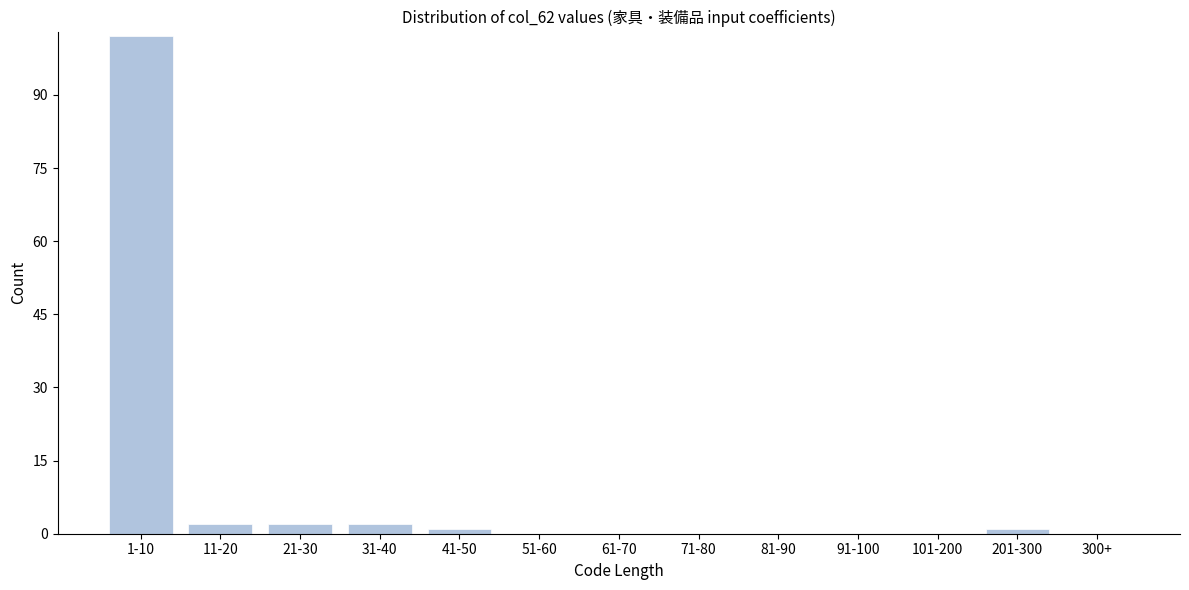

Reading left to right, transcribe all the data shown in this chart.

1-10=102	11-20=2	21-30=2	31-40=2	41-50=1	51-60=0	61-70=0	71-80=0	81-90=0	91-100=0	101-200=0	201-300=1	300+=0